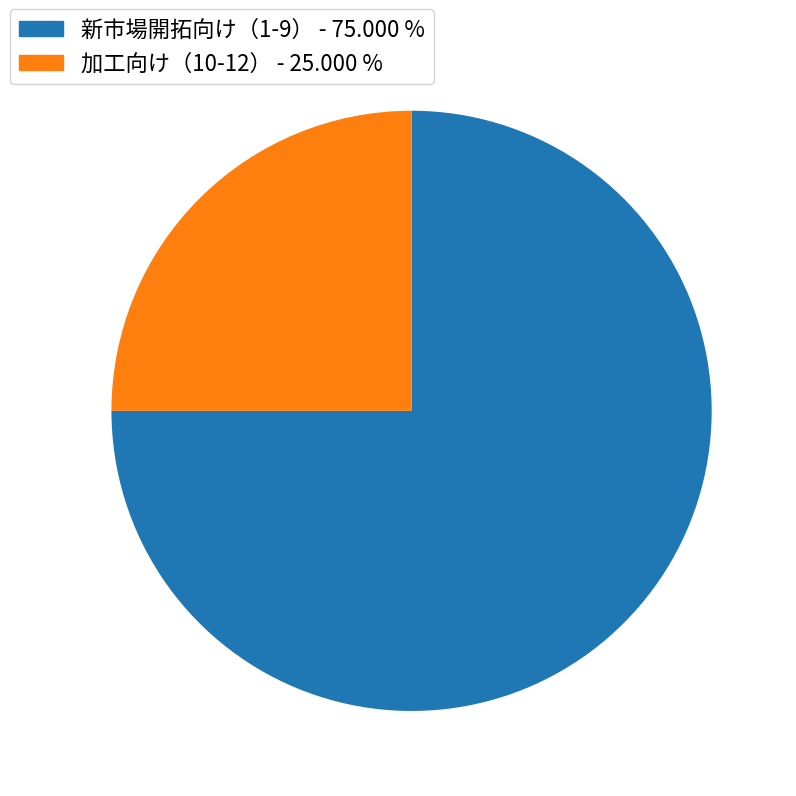

Is there any slice that represents more than half of the pie?

Yes